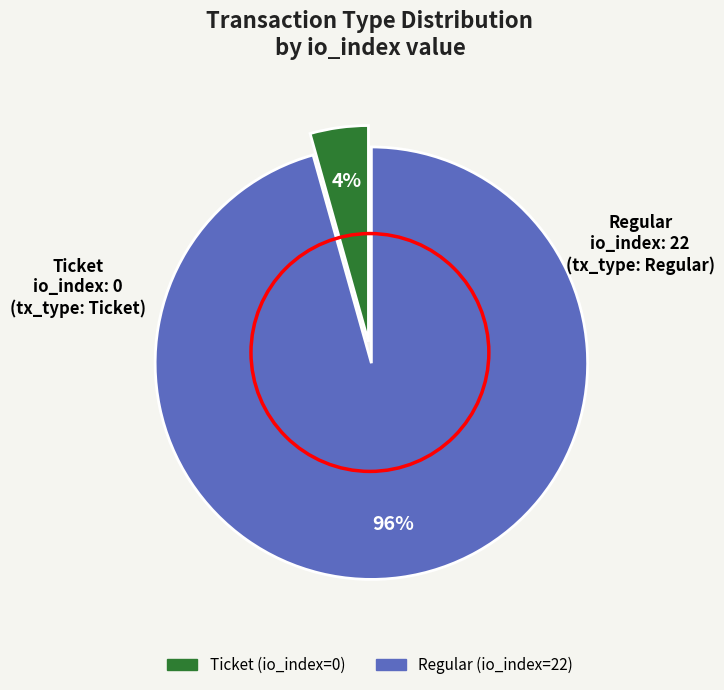

What is the smallest slice in the pie chart?

Ticket (io_index=0)